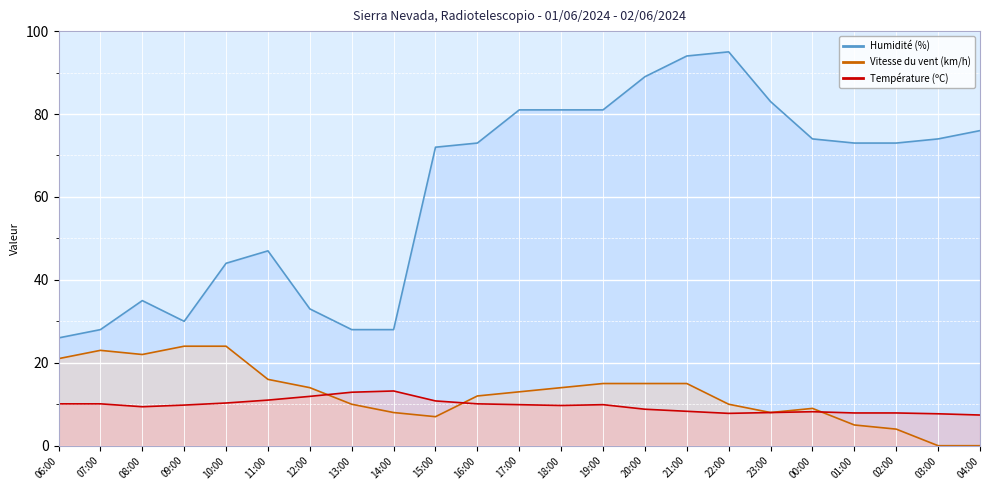

The value of Humidité (%) at 03:00 is 74.0. True or false?

True